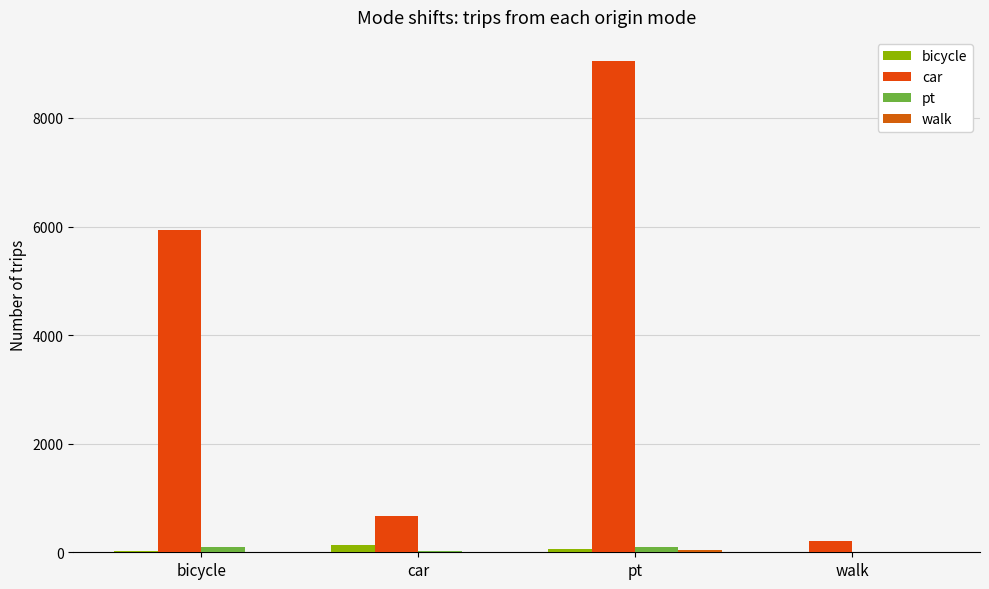

How many data points does each series have?

4